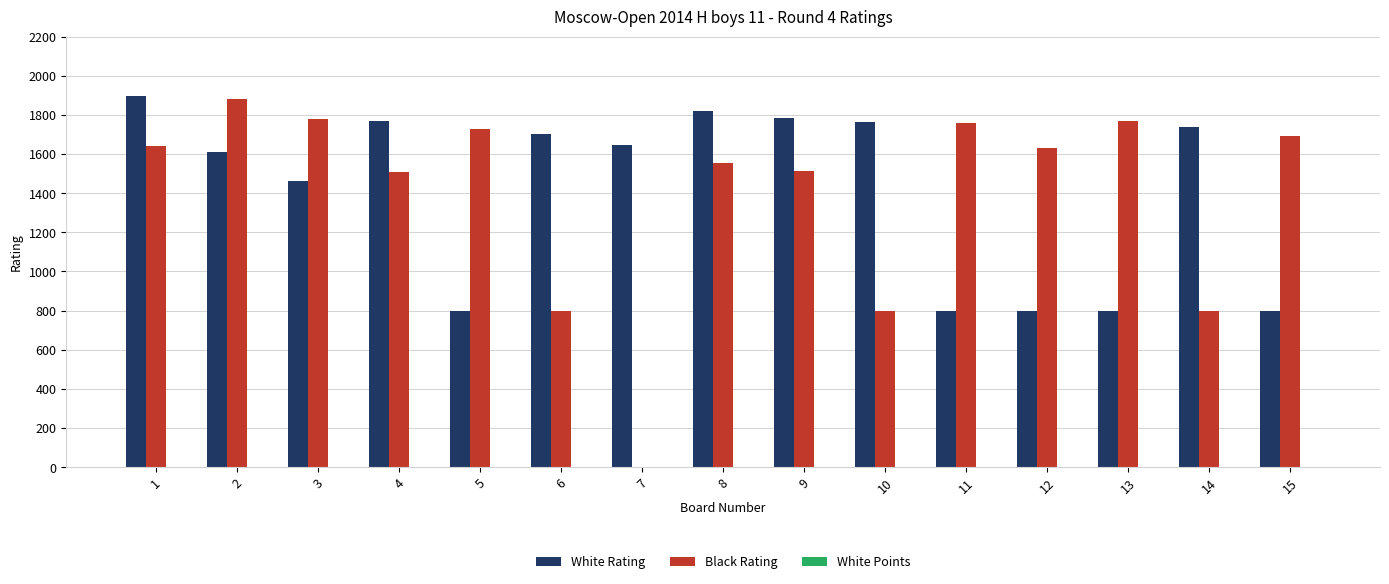

What is the difference between the second highest and second lowest values in the White Rating series?

1022.0